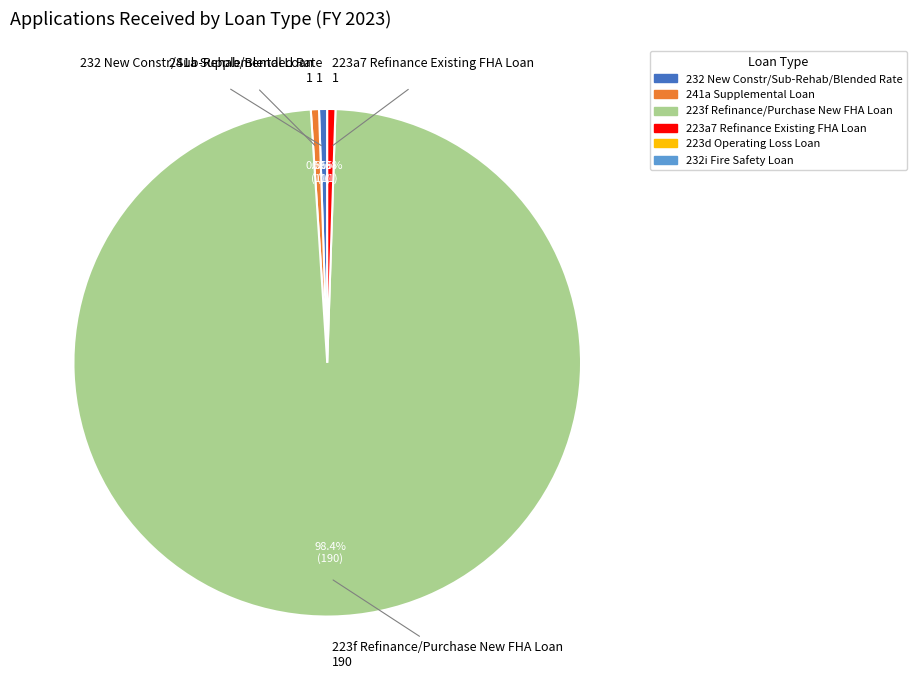

How many slices are in this pie chart?

4